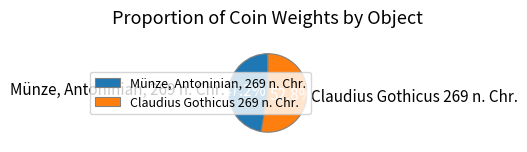

To the nearest percent, what is the average slice percentage?

50%